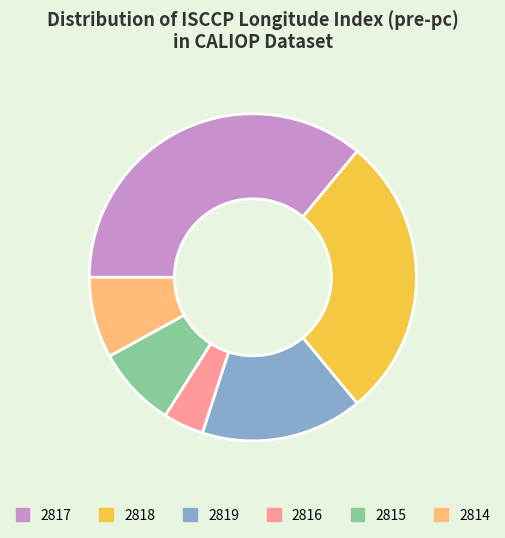

The 2817 slice represents 31% of the pie. True or false?

False